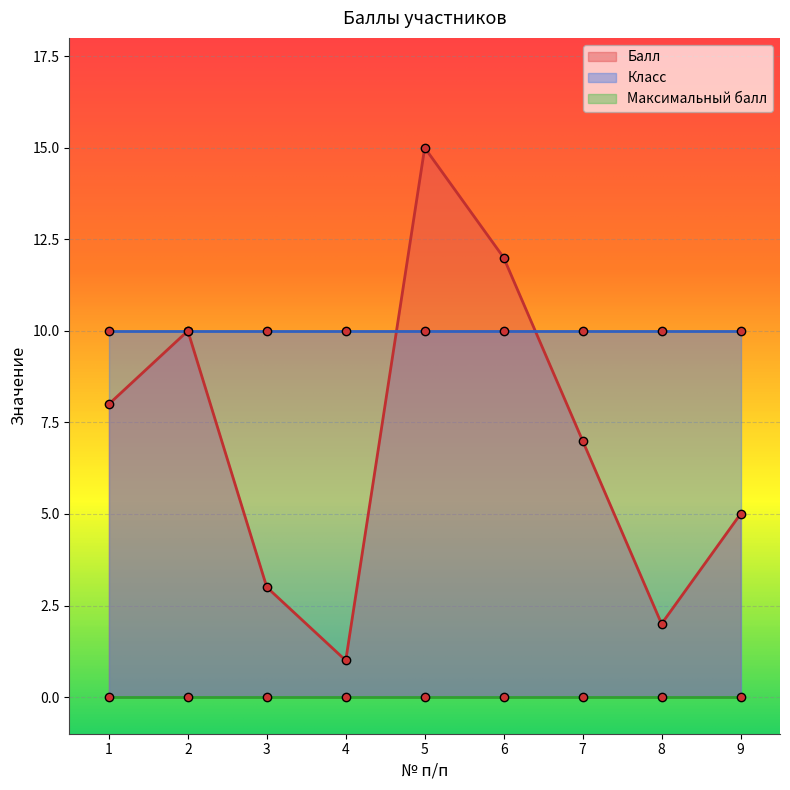

What is the sum of the Балл values at 7 and 9?

12